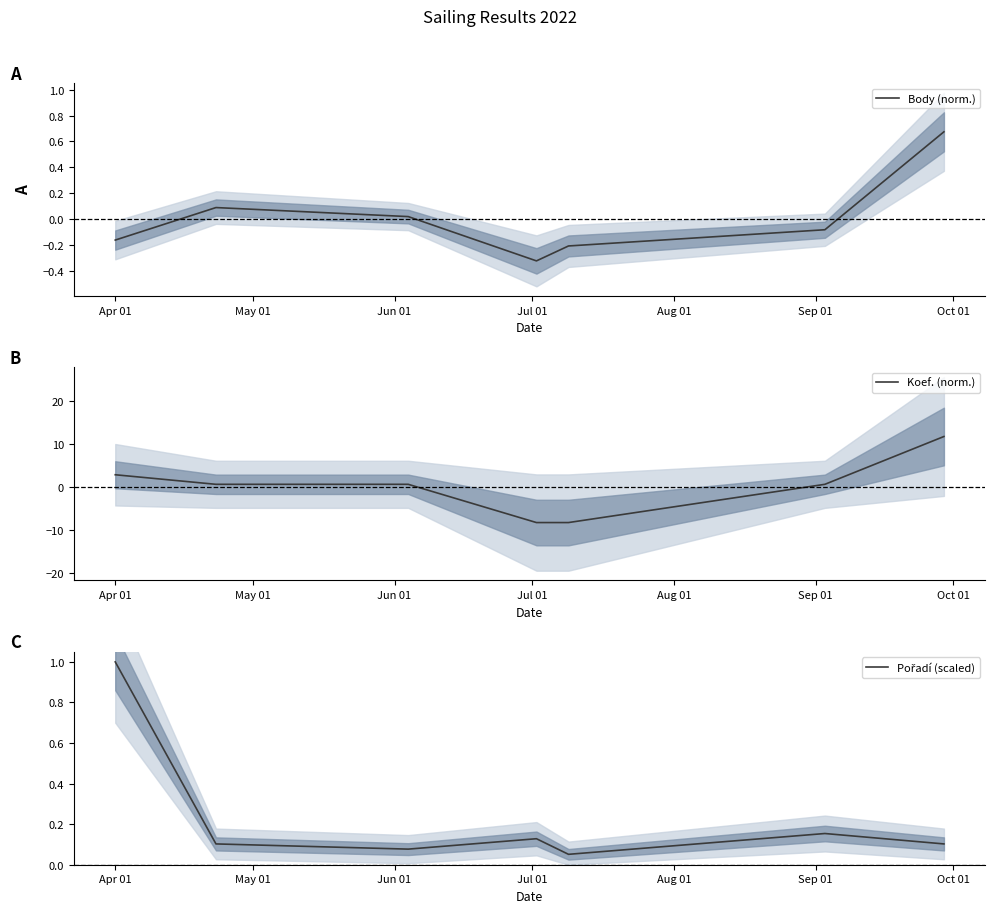

What is the highest value of the Koef. (norm.) series?

11.7